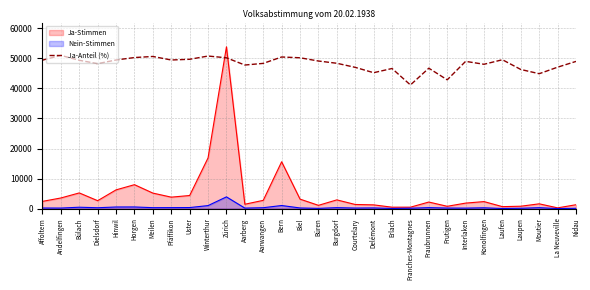

Which label corresponds to the smallest value in the chart?

Franches-Montagnes